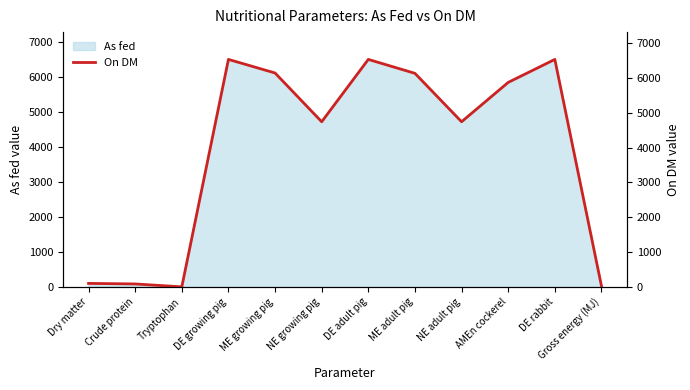

Reading left to right, extract all data points from this chart.

100.0	84.3	1.0	6530.0	6140.0	4740.0	6530.0	6130.0	4740.0	5870.0	6530.0	27.3